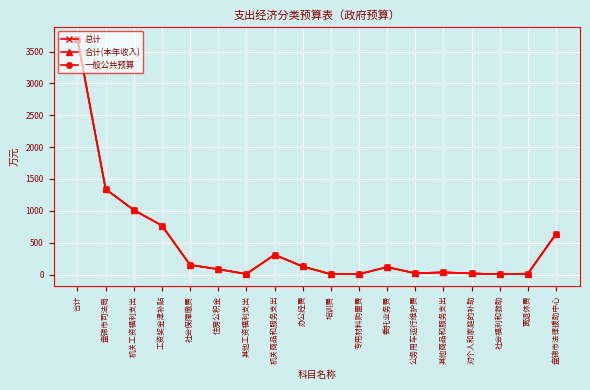

Reading left to right, what are all the values shown in this chart?

总计: 合计=3697.7	盘锦市司法局=1341.6	机关工资福利支出=1012.7	工资奖金津补贴=768.9	社会保障缴费=151.4	住房公积金=83.9	其他工资福利支出=8.5	机关商品和服务支出=311.0	办公经费=127.0	培训费=6.0	专用材料购置费=6.1	委托业务费=117.5	公务用车运行维护费=20.0	其他商品和服务支出=34.4	对个人和家庭的补助=17.8	社会福利和救助=3.6	离退休费=14.2	盘锦市法律援助中心=639.1
合计(本年收入): 合计=3697.7	盘锦市司法局=1341.6	机关工资福利支出=1012.7	工资奖金津补贴=768.9	社会保障缴费=151.4	住房公积金=83.9	其他工资福利支出=8.5	机关商品和服务支出=311.0	办公经费=127.0	培训费=6.0	专用材料购置费=6.1	委托业务费=117.5	公务用车运行维护费=20.0	其他商品和服务支出=34.4	对个人和家庭的补助=17.8	社会福利和救助=3.6	离退休费=14.2	盘锦市法律援助中心=639.1
一般公共预算: 合计=3697.7	盘锦市司法局=1341.6	机关工资福利支出=1012.7	工资奖金津补贴=768.9	社会保障缴费=151.4	住房公积金=83.9	其他工资福利支出=8.5	机关商品和服务支出=311.0	办公经费=127.0	培训费=6.0	专用材料购置费=6.1	委托业务费=117.5	公务用车运行维护费=20.0	其他商品和服务支出=34.4	对个人和家庭的补助=17.8	社会福利和救助=3.6	离退休费=14.2	盘锦市法律援助中心=639.1